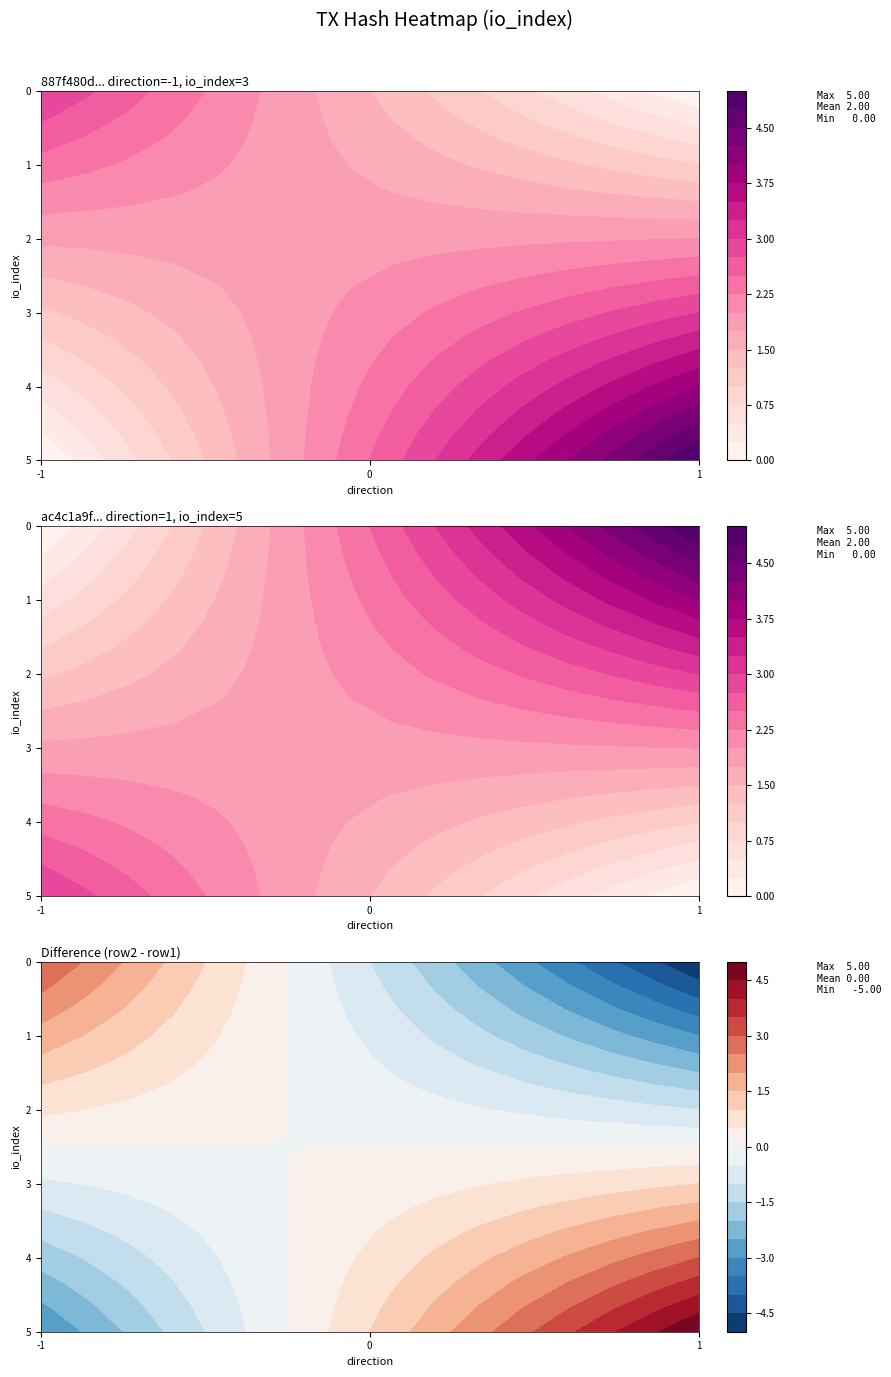

What is the difference between the highest and lowest values at direction?

2